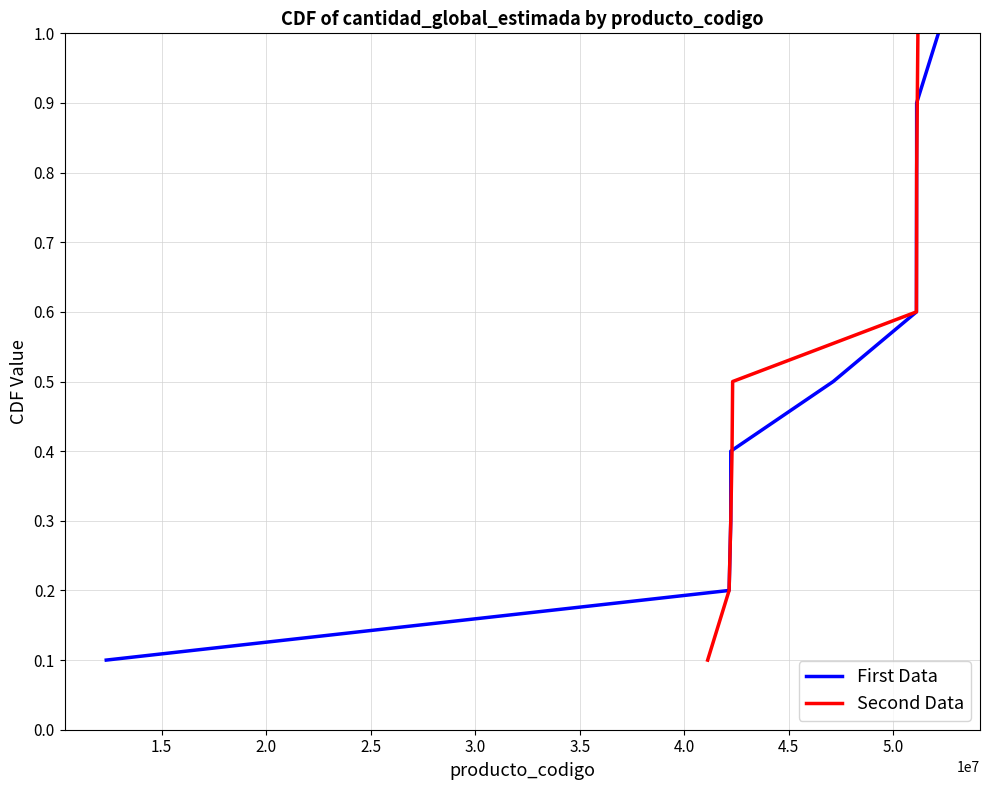

What is the greatest value displayed?

1.0